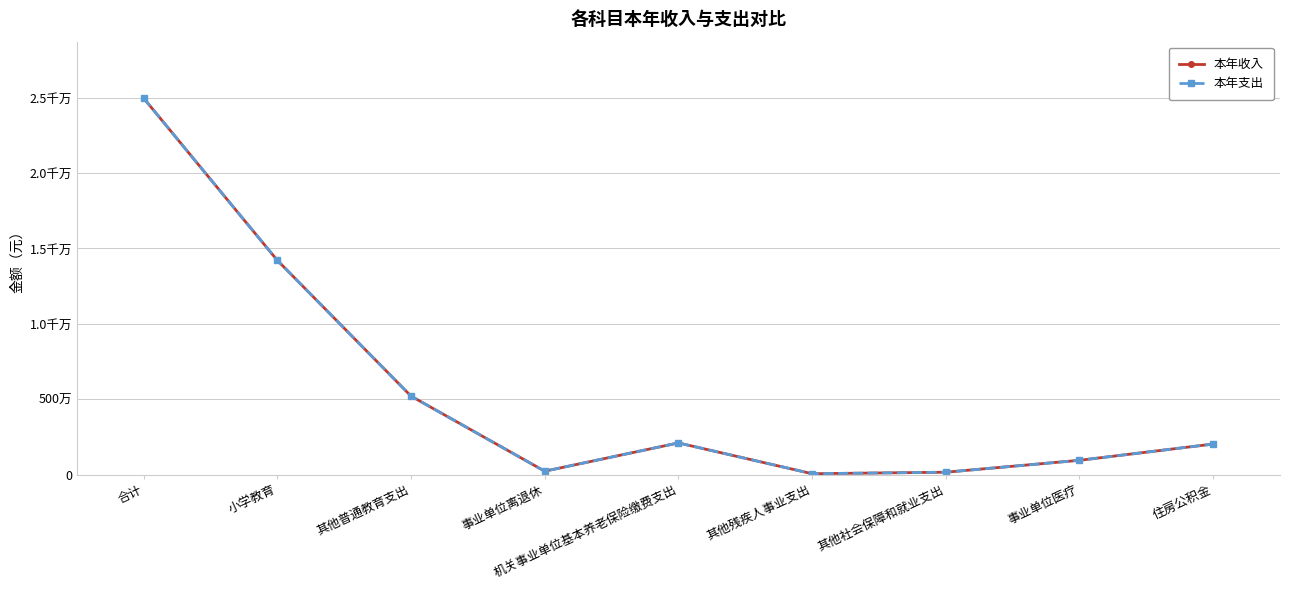

Is this an area chart (filled region under the line)?

No